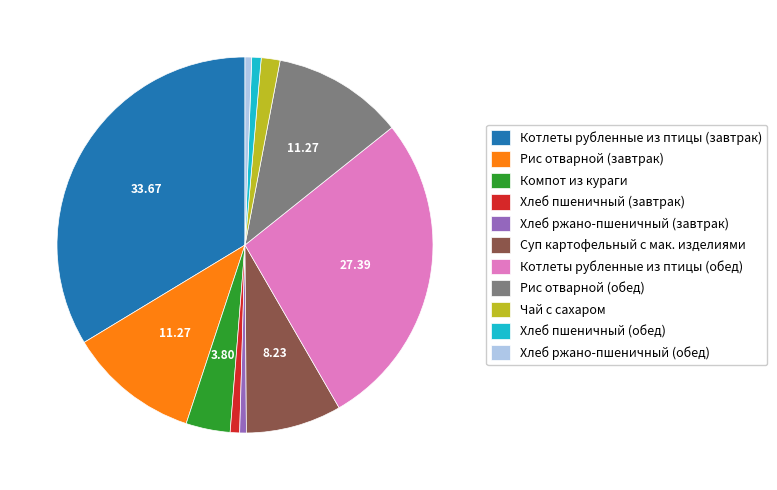

Which slice is the largest?

Котлеты рубленные из птицы (завтрак)